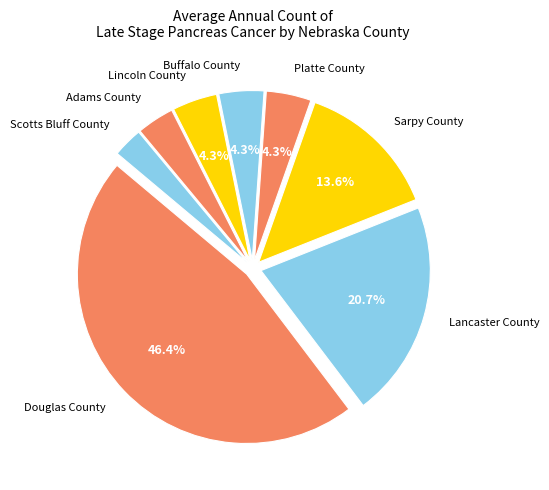

What is the largest slice in the pie chart?

Douglas County